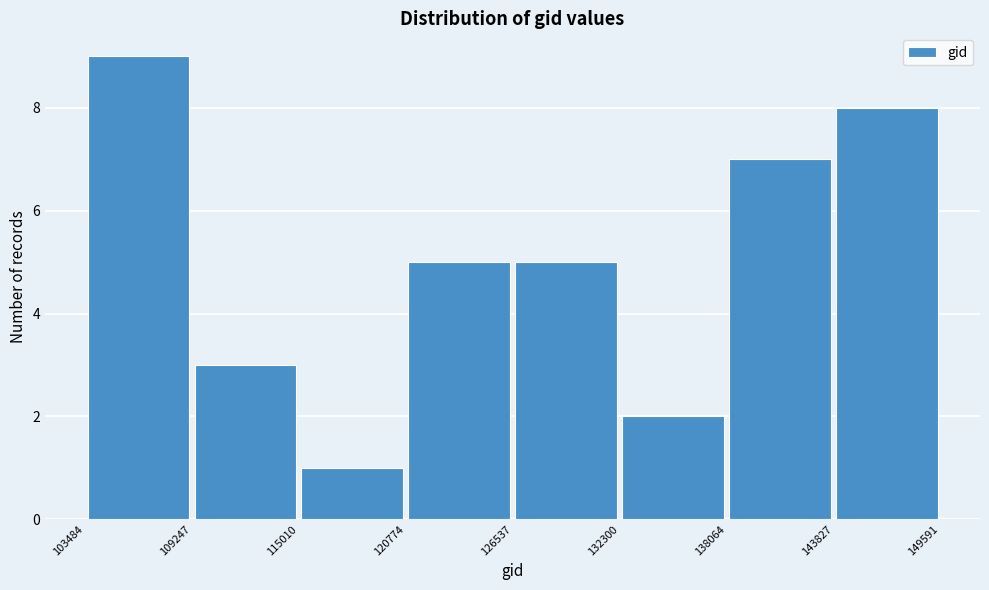

Reading left to right, list every bar in this chart as the range it spans on the x-axis followed by its height. The values are not printed on the chart, so give them approximately, as read against the axis.

103484 to 109247: 9
109247 to 115010: 3
115010 to 120774: 1
120774 to 126537: 5
126537 to 132300: 5
132300 to 138064: 2
138064 to 143827: 7
143827 to 149591: 8